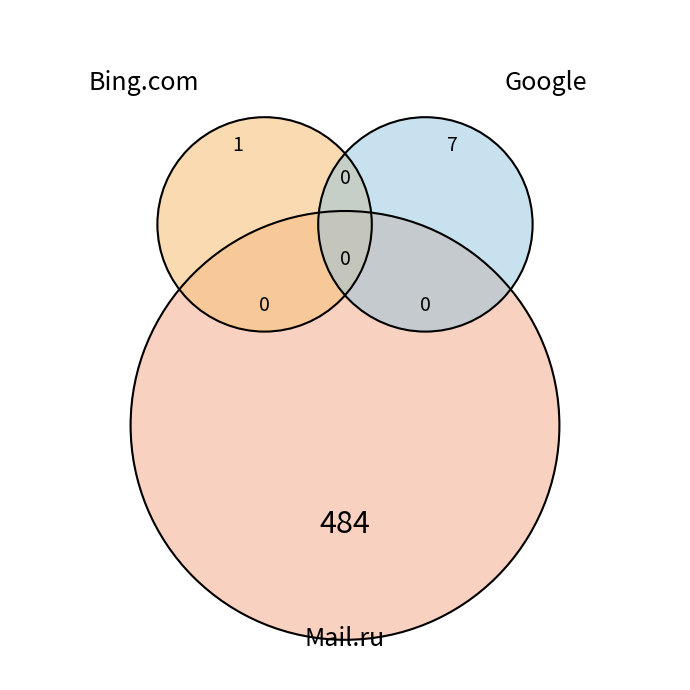

To the nearest percent, what is the average slice percentage?

17%